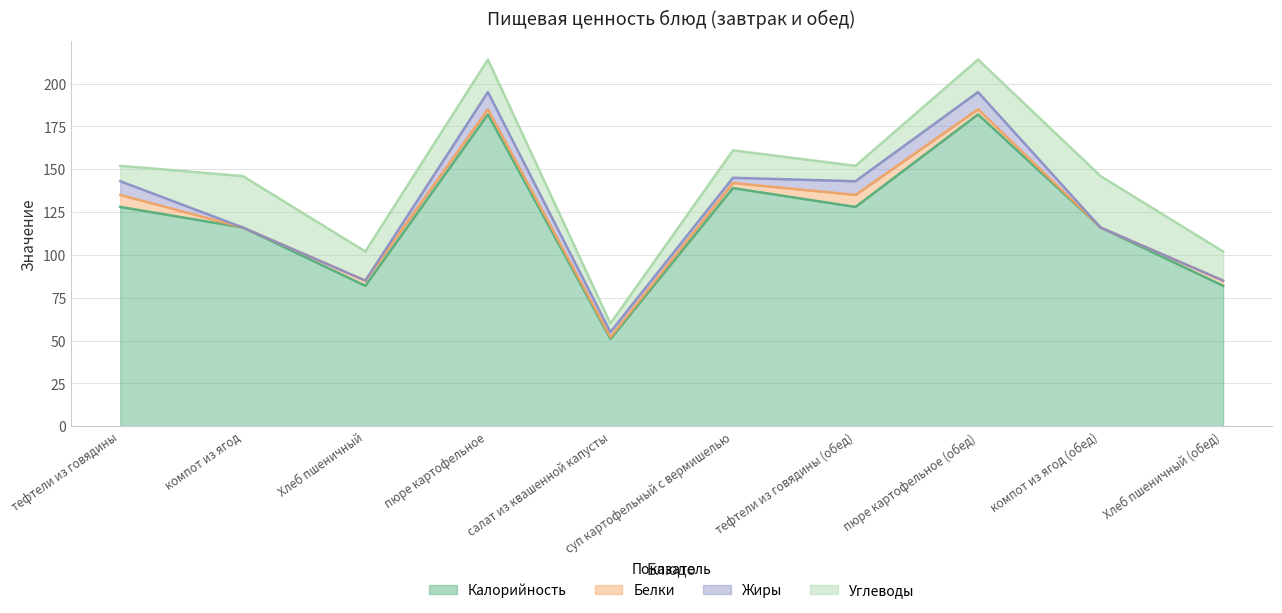

What is the spread (max minus min) of values at тефтели из говядины (обед)?

121